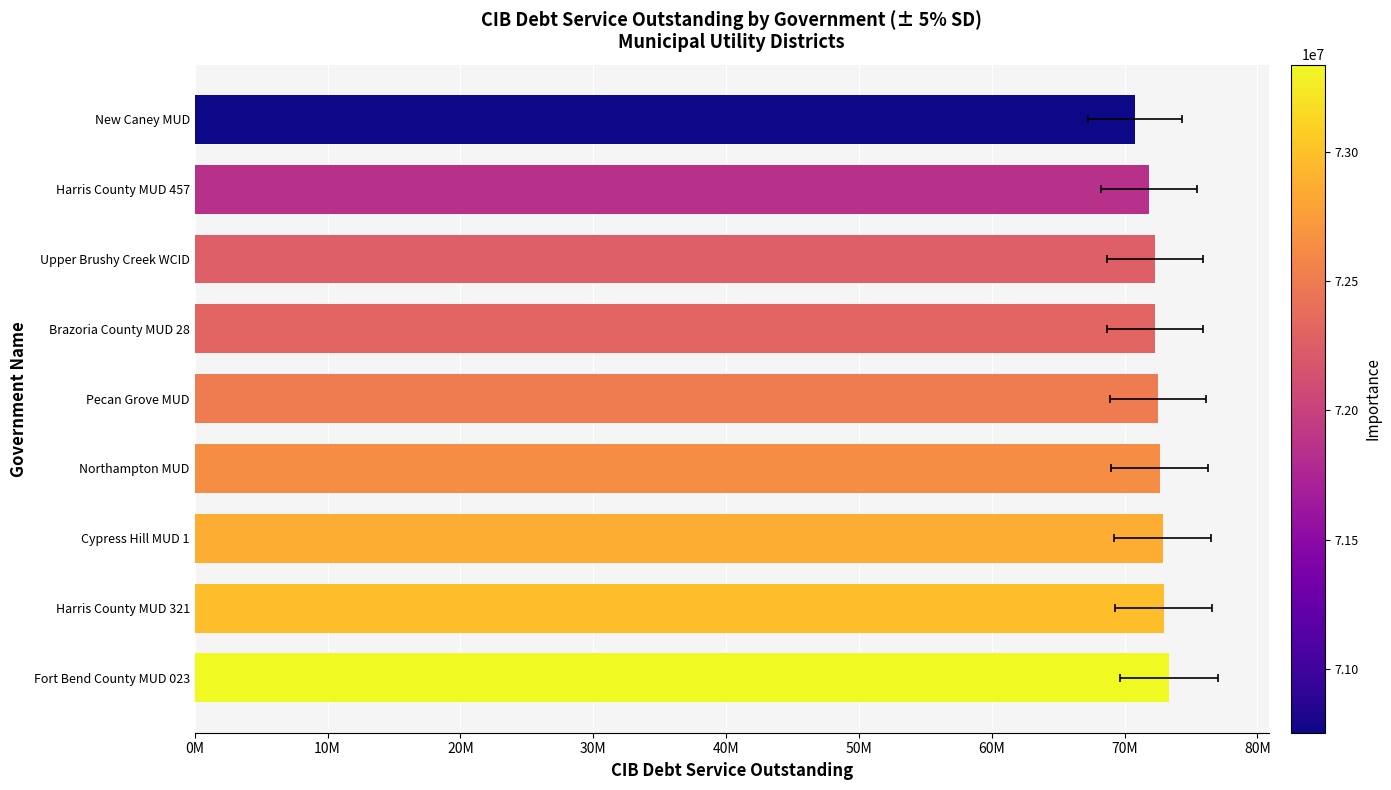

Is it true that the value at Brazoria County MUD 28 is 30631439.3?

False